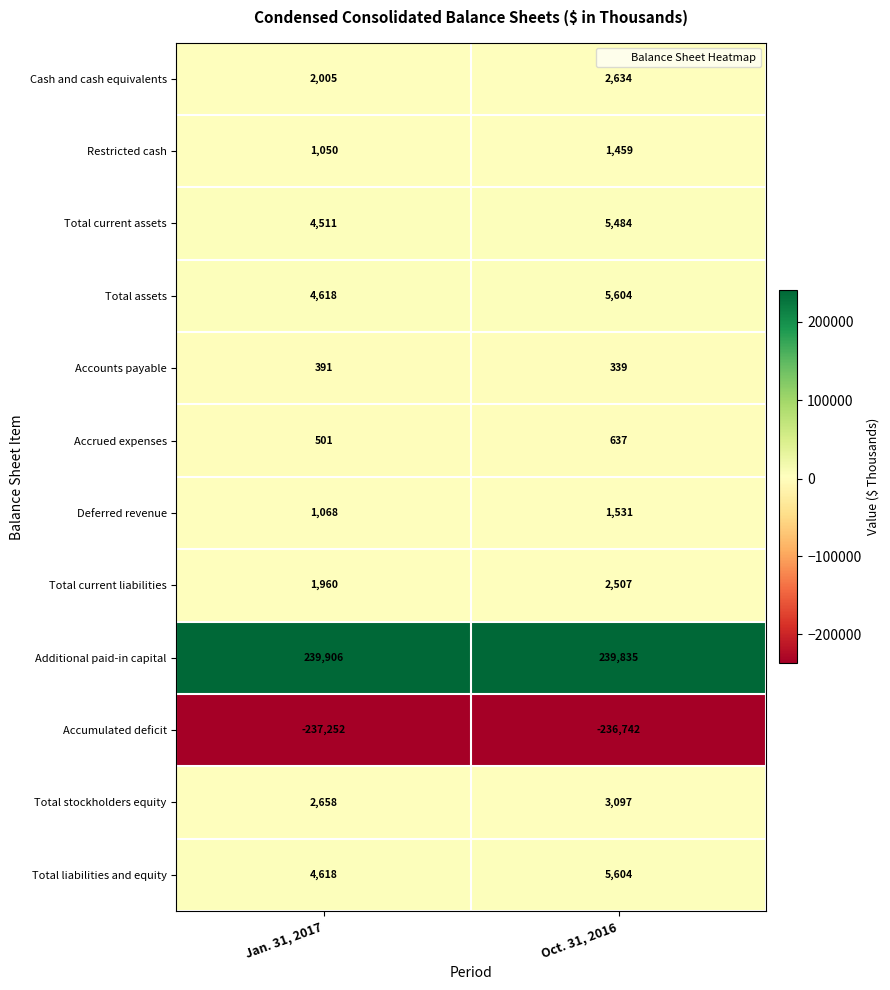

What is the average value of the Total liabilities and equity series?

5111